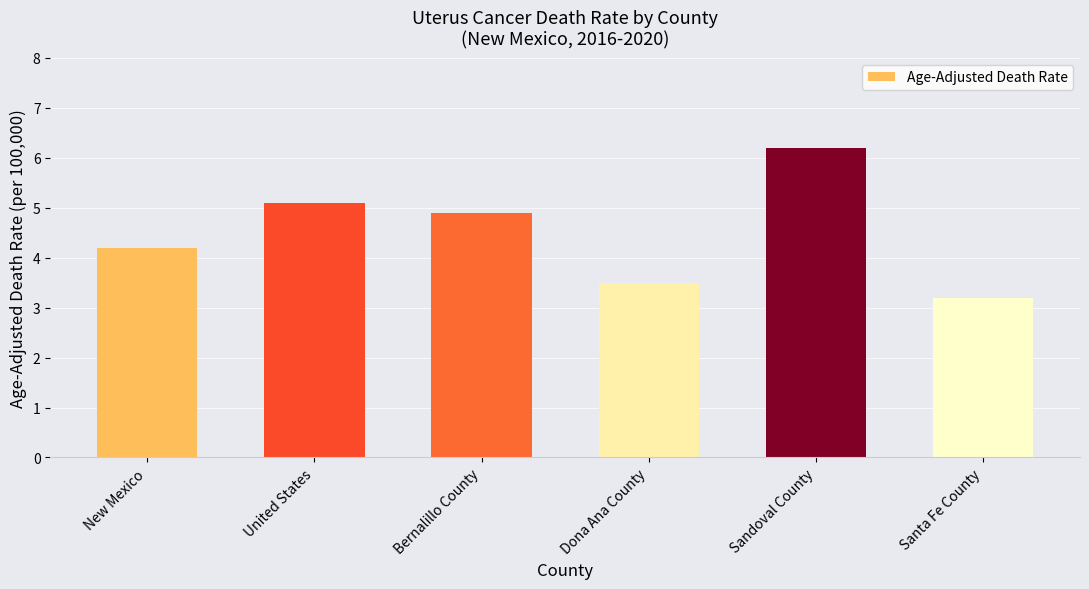

At which category does the chart reach its peak across all series?

Sandoval County